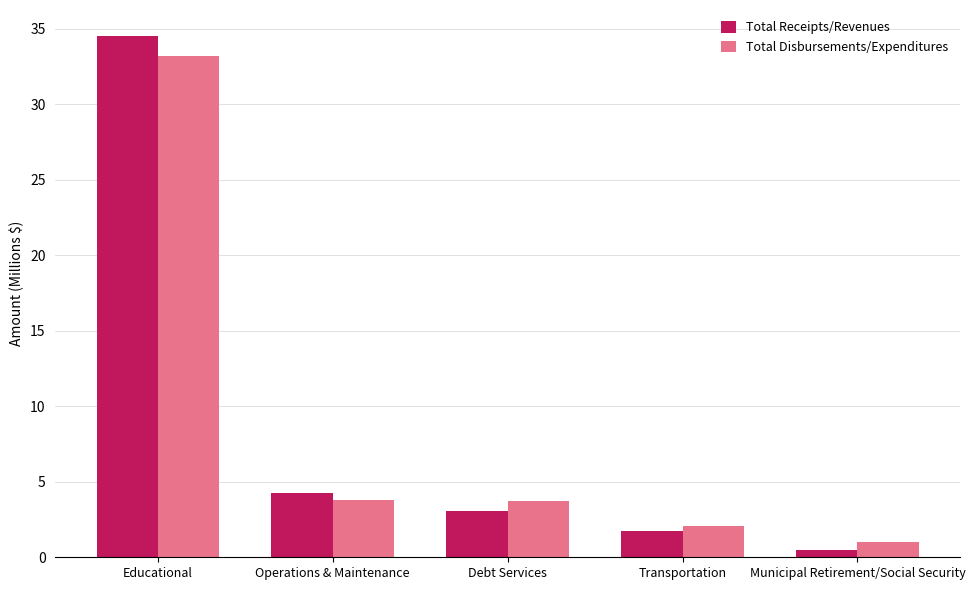

What is the label of the 4th bar from the right?

Operations & Maintenance